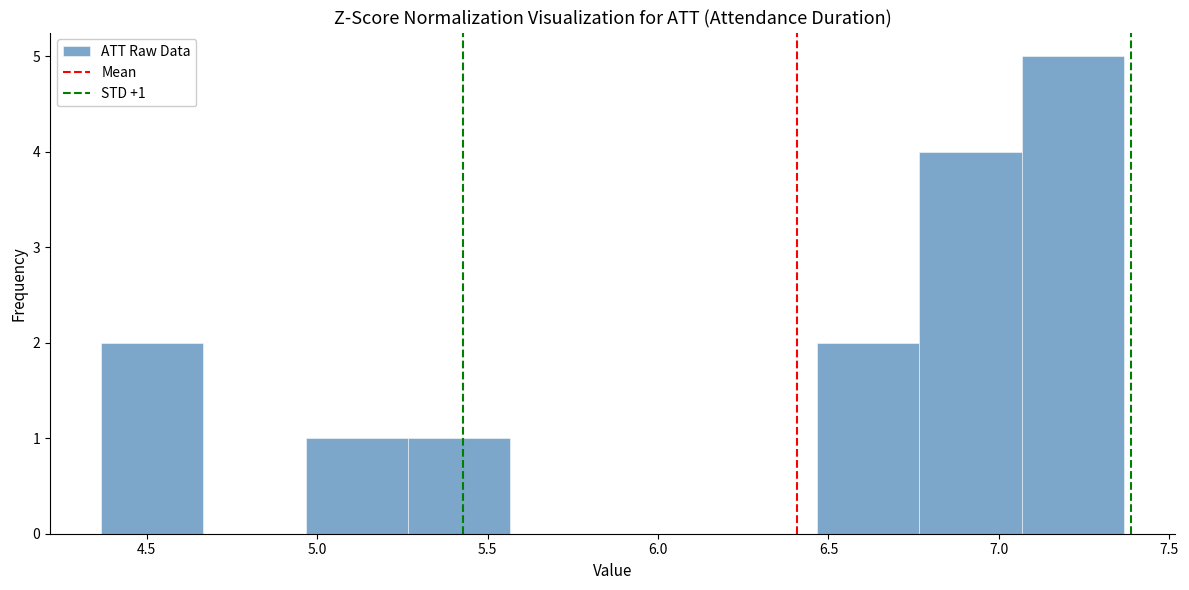

Which range on the x-axis has the tallest bar?

7.05 to 7.35